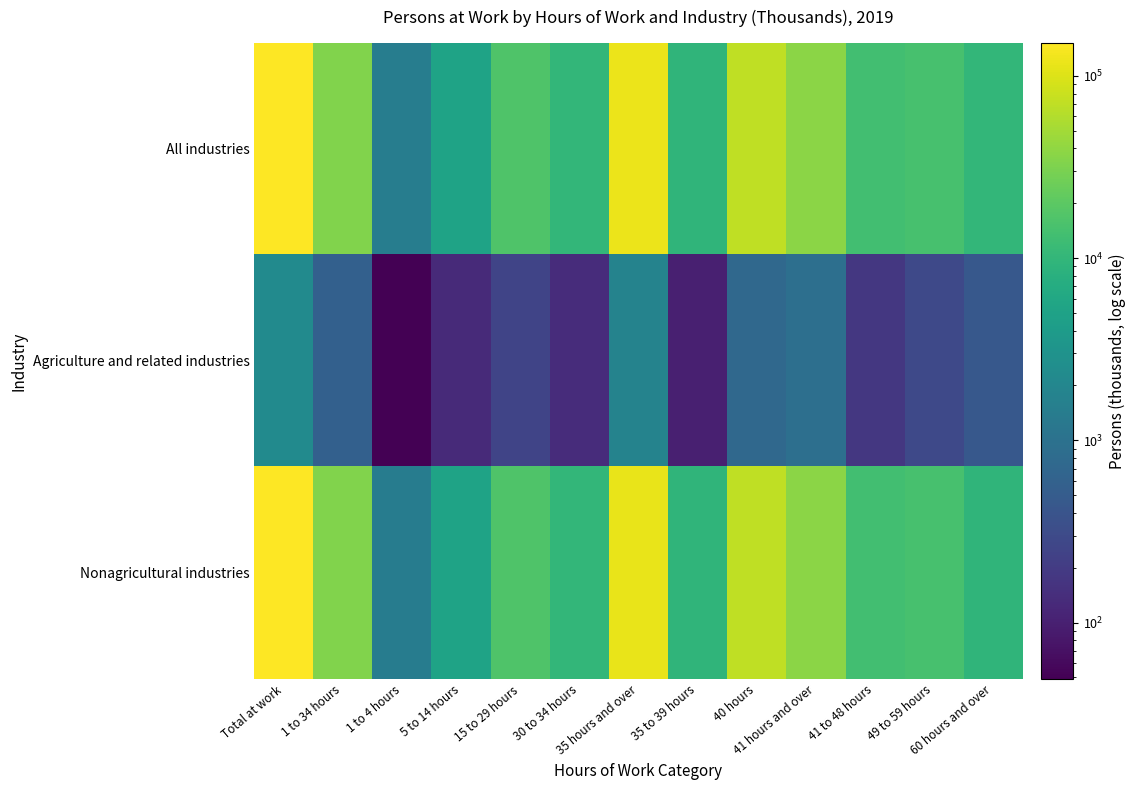

What is the maximum value shown in the chart?

152240